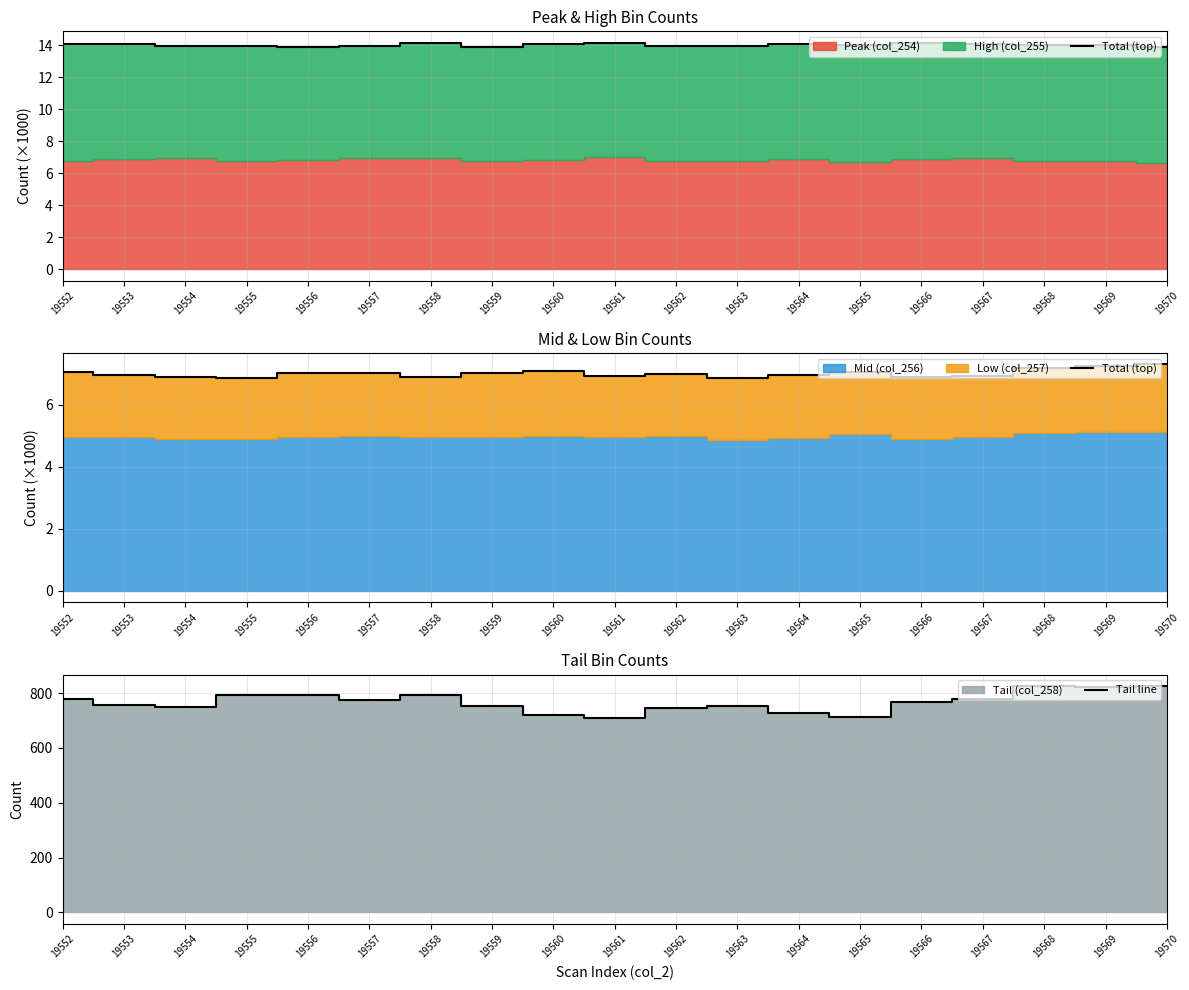

Is it true that Total (top) equals 7.0 at 19562?

True